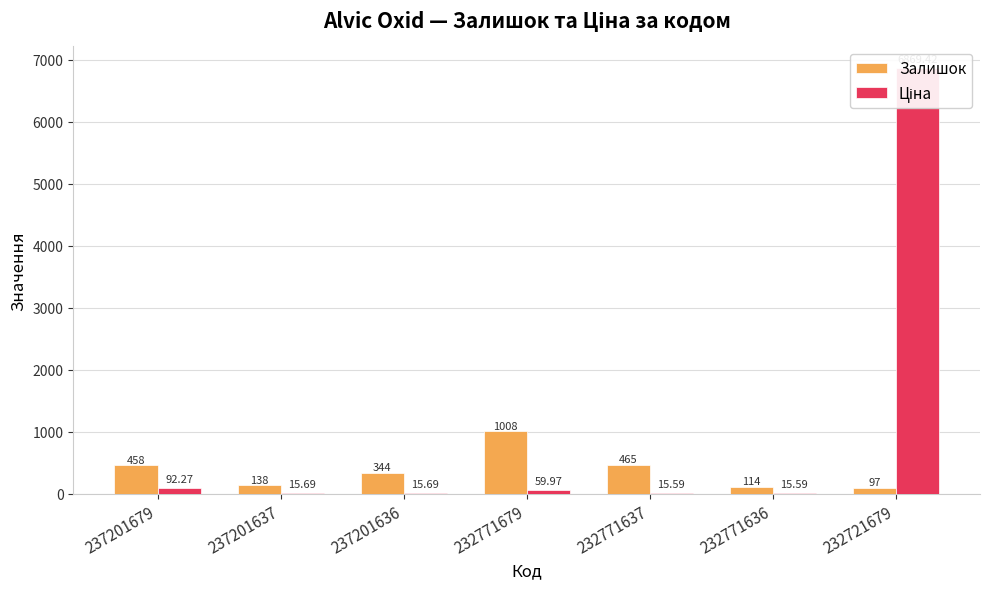

Reading left to right, list all the values displayed in this chart.

Залишок: 458.0	138.0	344.0	1008.0	465.0	114.0	97.0
Ціна: 92.3	15.7	15.7	60.0	15.6	15.6	6869.4